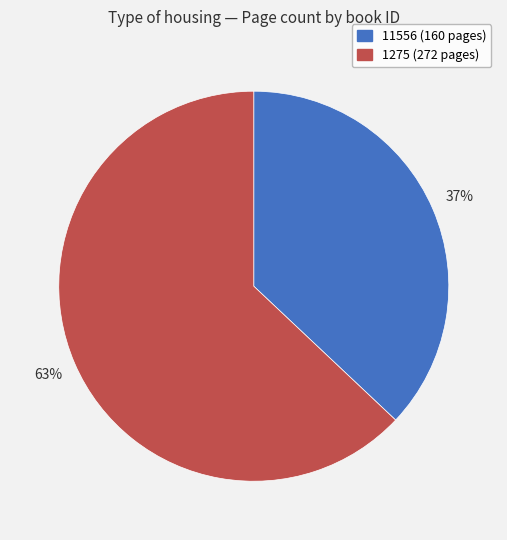

Does 11556 represent more than half of the total?

No